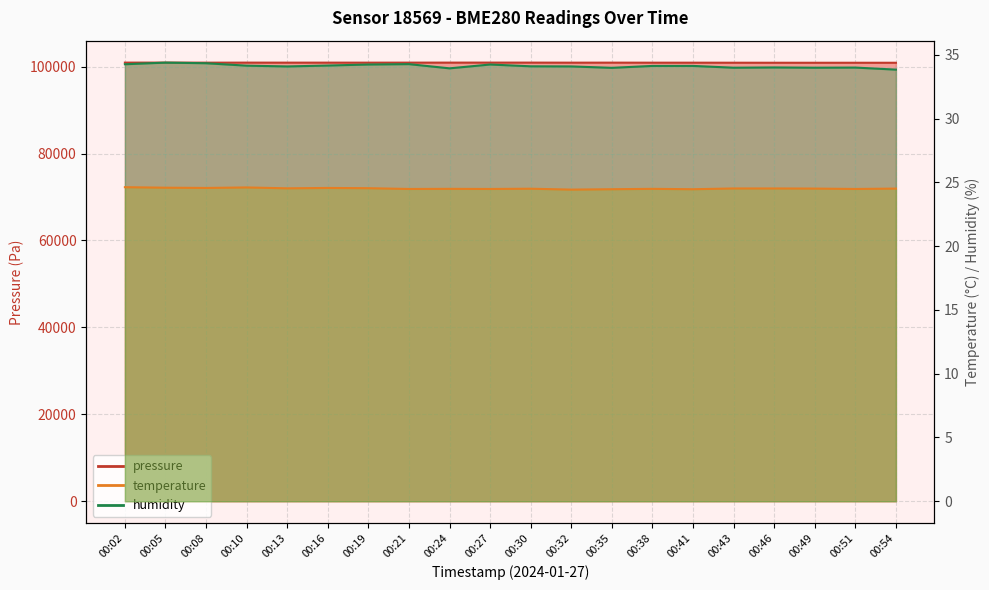

What is the sum of all temperature values?

490.5